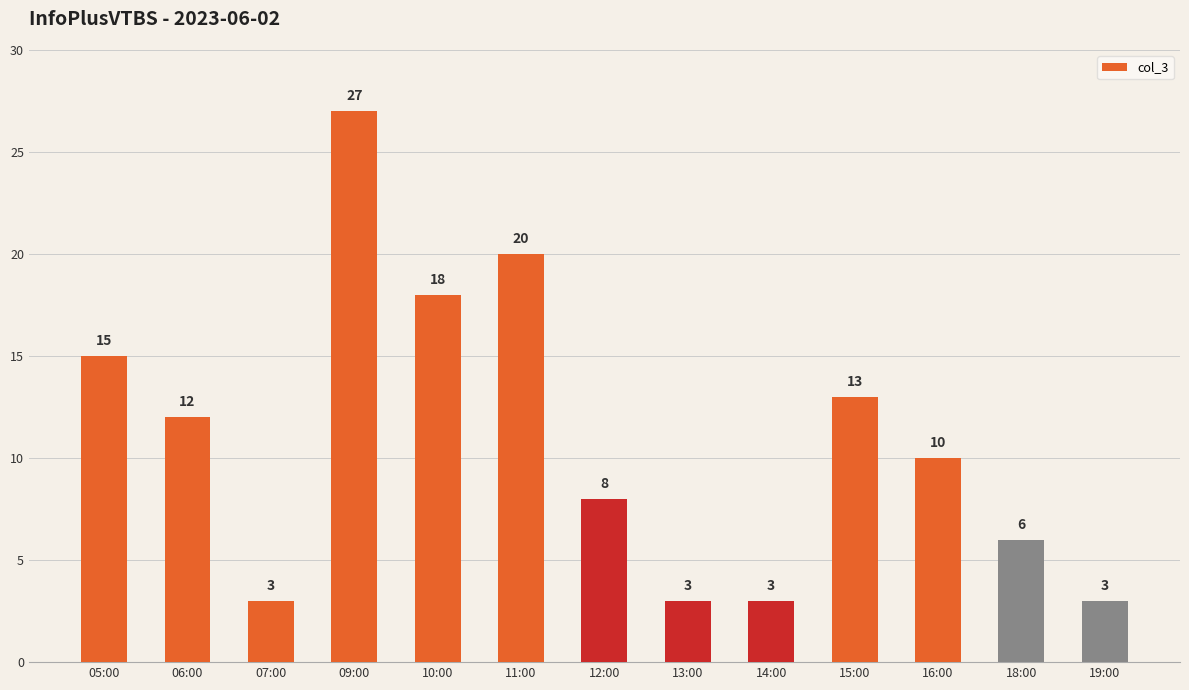

At which label is the value closest to 15?

05:00